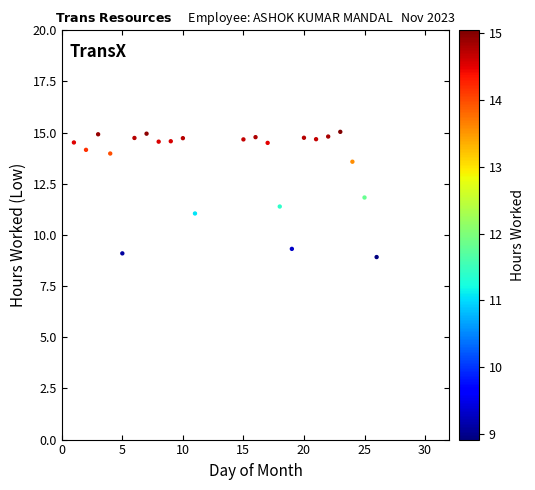

What is the range of Y values (max minus min)?

6.1